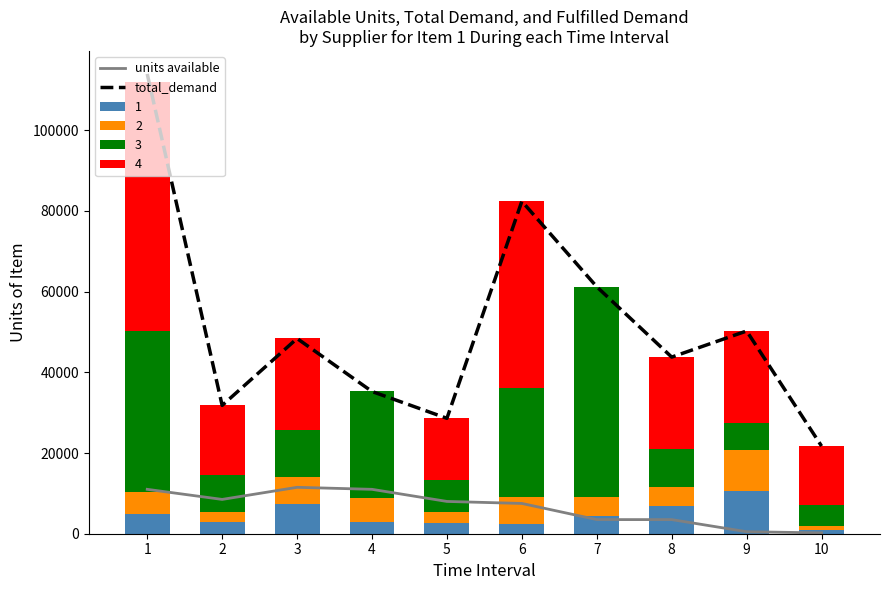

Between 2 and 10, which is larger?

2